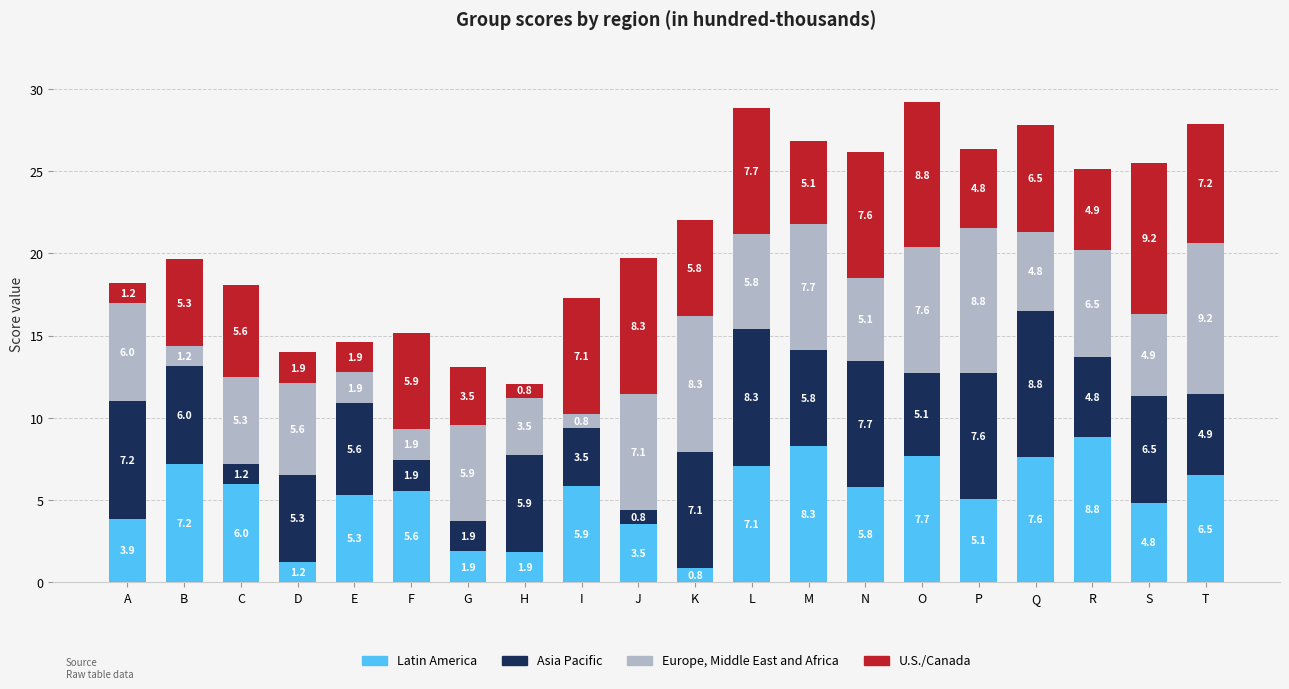

What are all the series names shown in the legend?

Latin America, Asia Pacific, Europe, Middle East and Africa, U.S./Canada